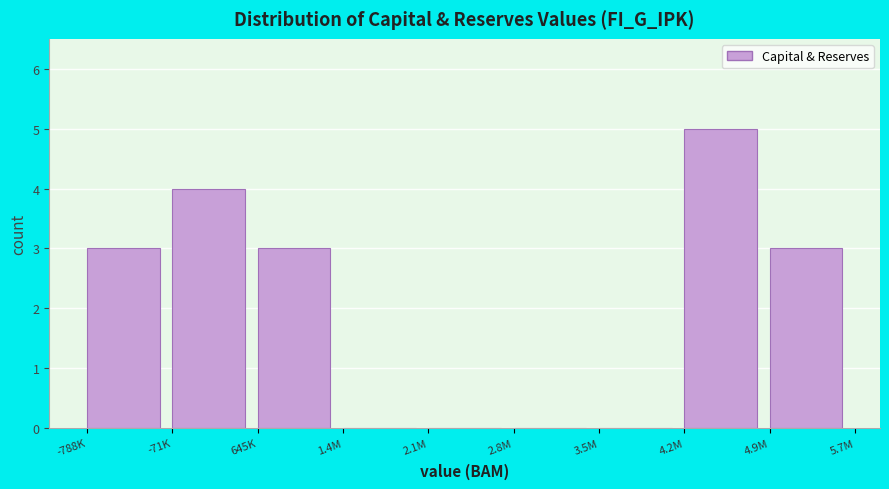

Reading left to right, extract all data points from this chart.

-788K=3	-71K=4	645K=3	1.4M=0	2.1M=0	2.8M=0	3.5M=0	4.2M=5	4.9M=3